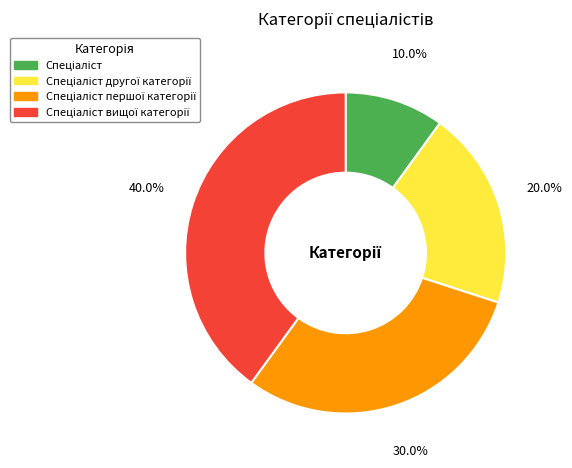

Is there a majority slice in this chart?

No